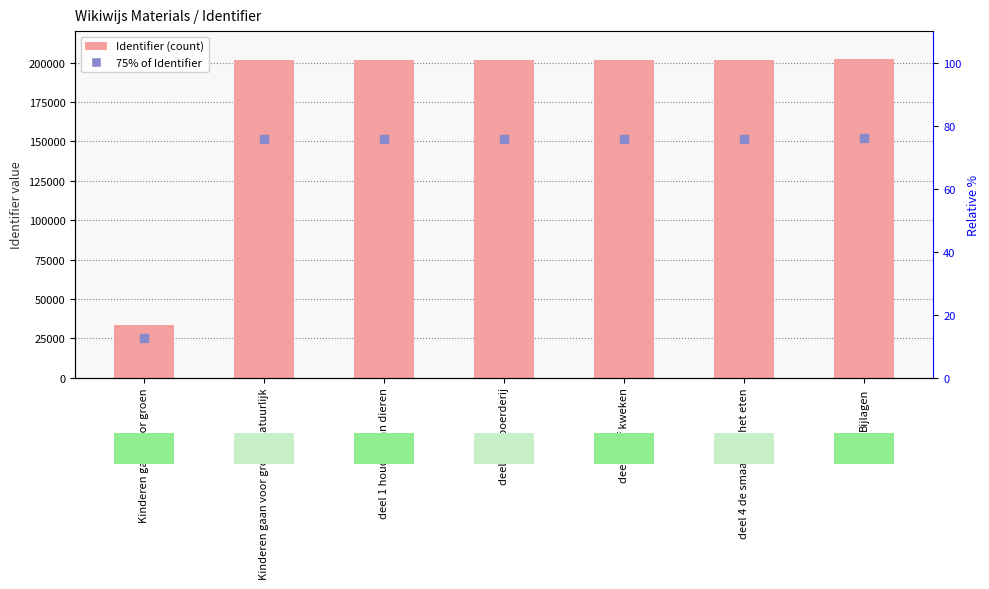

At which category is the sum across all series the highest?

Bijlagen